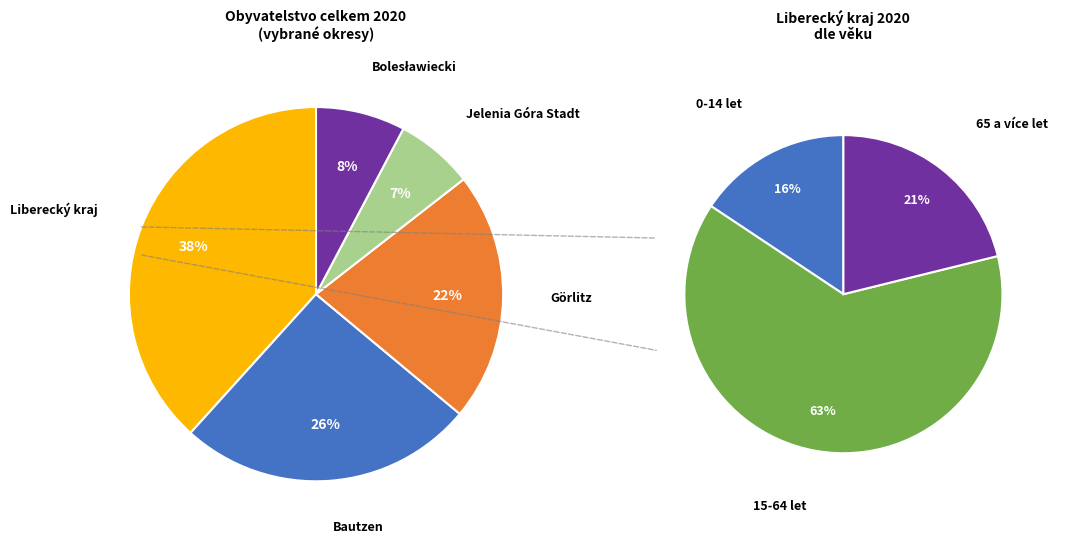

Combined, do Görlitz and Liberecký kraj account for over 50%?

Yes